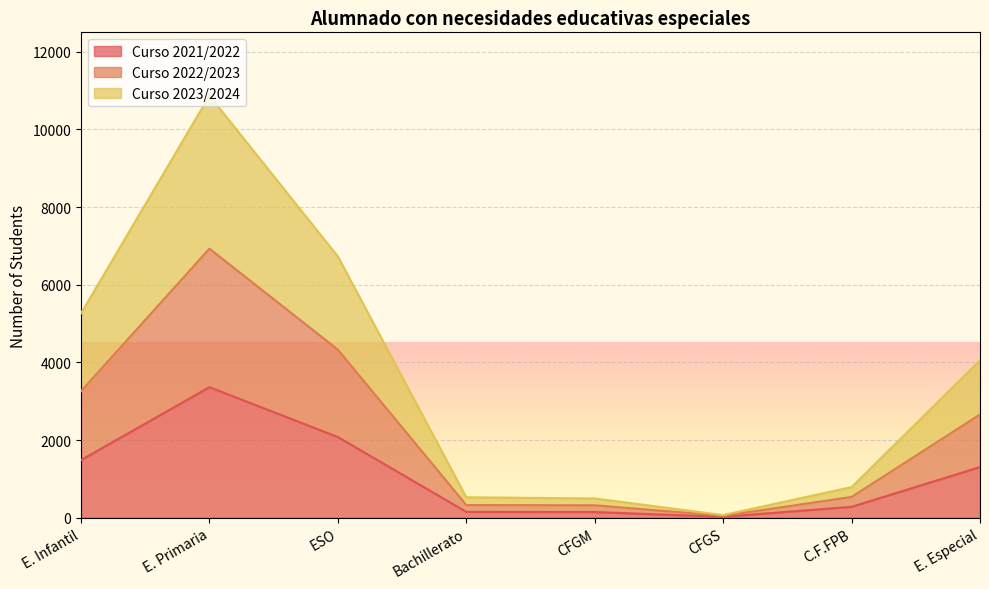

At which category is the sum across all series the highest?

E. Primaria